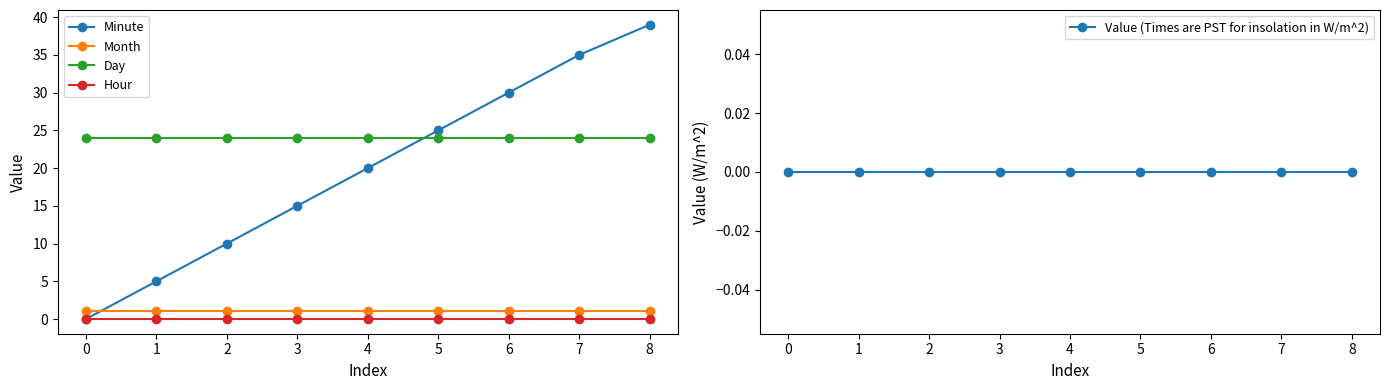

List the labels in order of Minute value, smallest first.

0, 1, 2, 3, 4, 5, 6, 7, 8